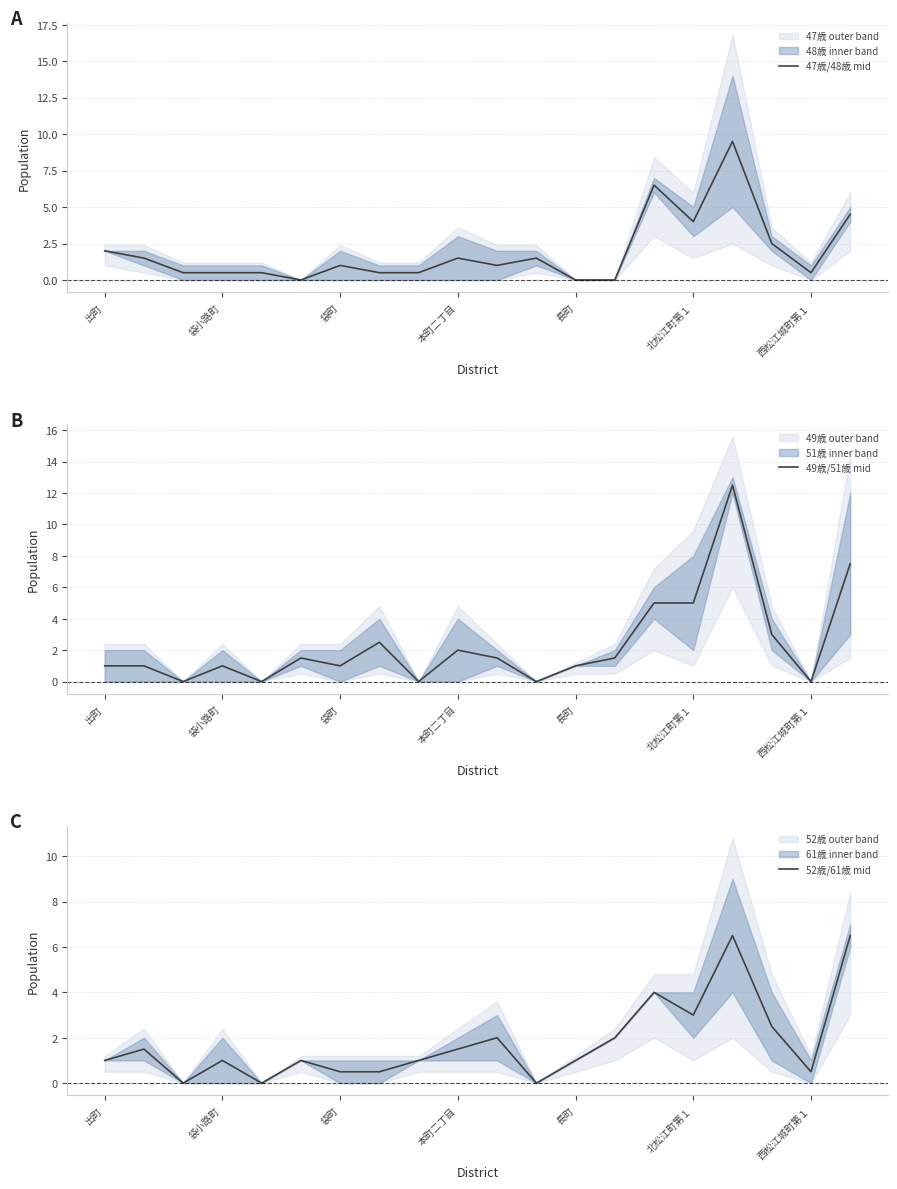

The value of 49歳/51歳 mid at 長町 is 1.6. True or false?

False